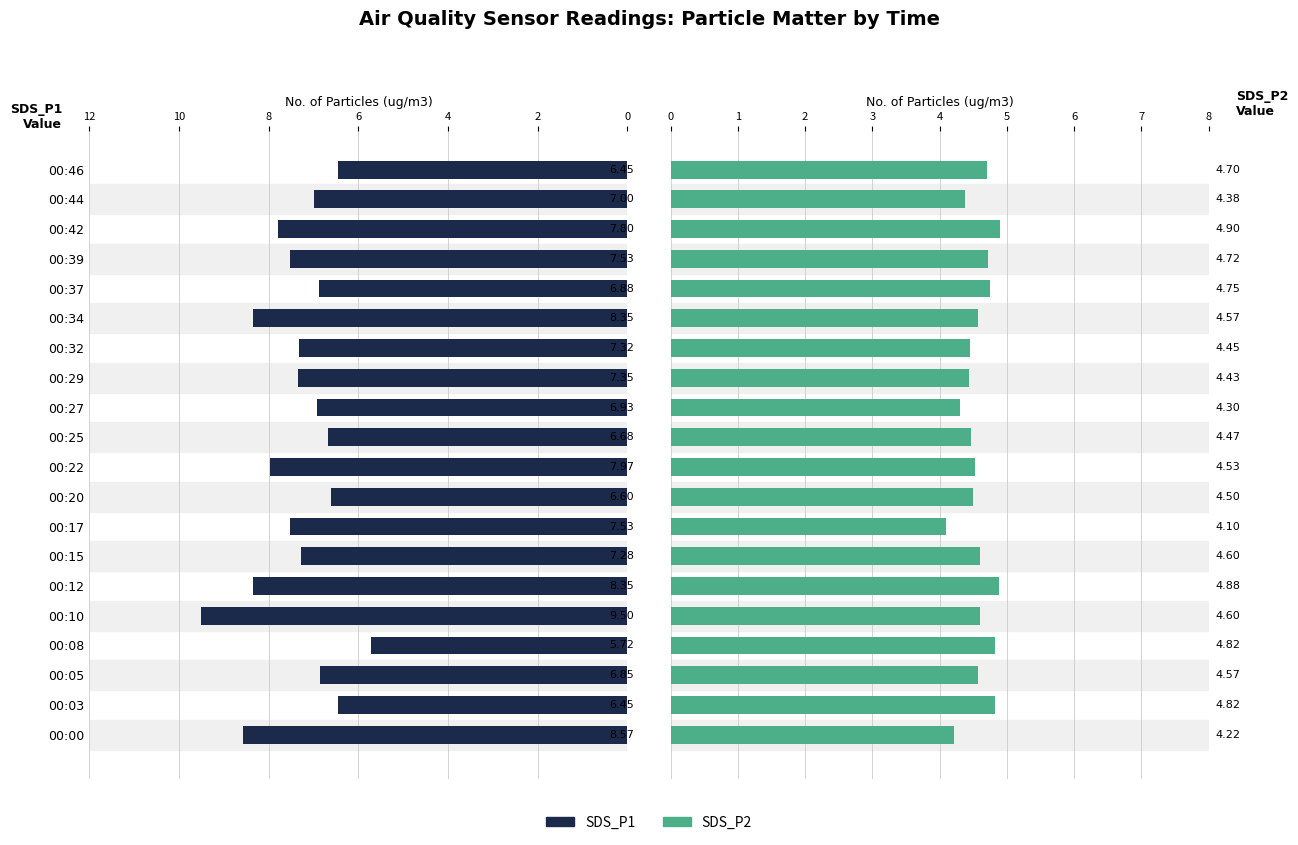

What is the lowest value of the SDS_P1 series?

5.7